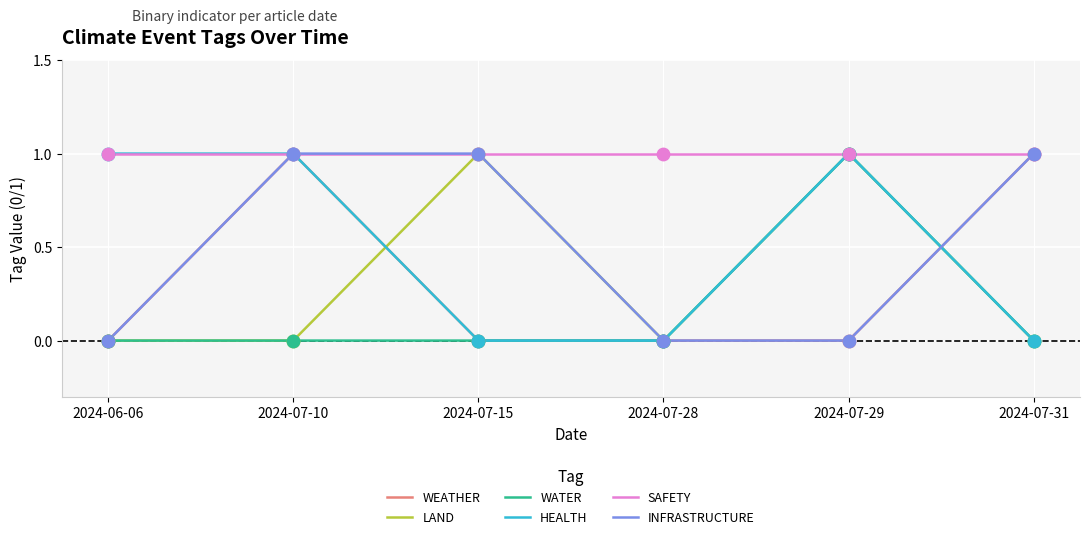

What is the total value across all series at 2024-07-28?

1